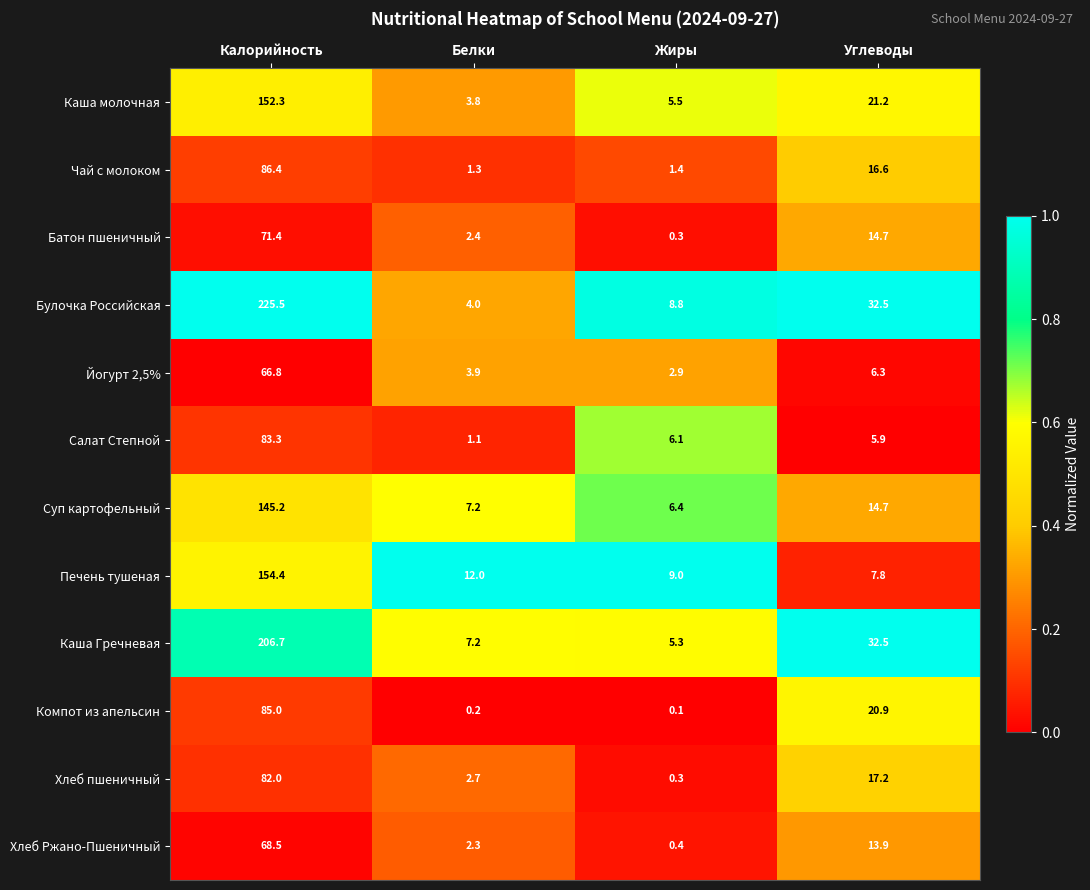

Rank the series by their maximum value, from lowest to highest.

Йогурт 2,5%, Хлеб Ржано-Пшеничный, Батон пшеничный, Хлеб пшеничный, Салат Степной, Компот из апельсин, Чай с молоком, Суп картофельный, Каша молочная, Печень тушеная, Каша Гречневая, Булочка Российская